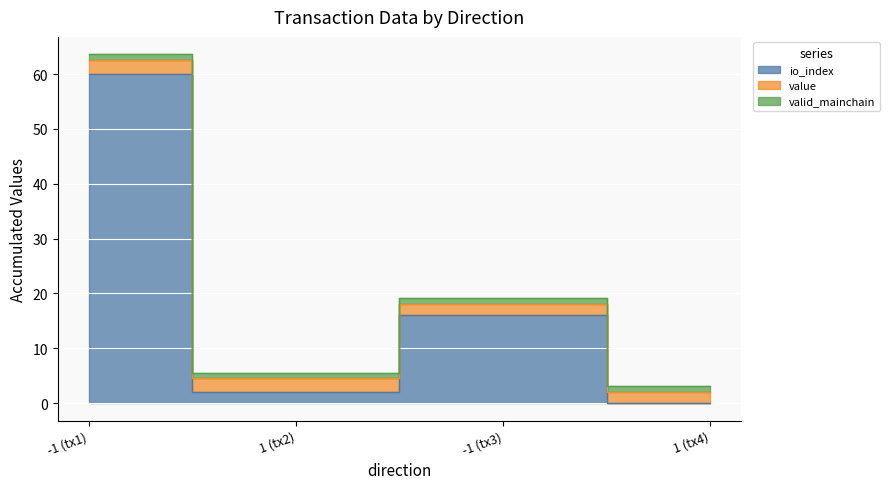

In io_index, how many points are lower than both neighbors (excluding endpoints)?

1